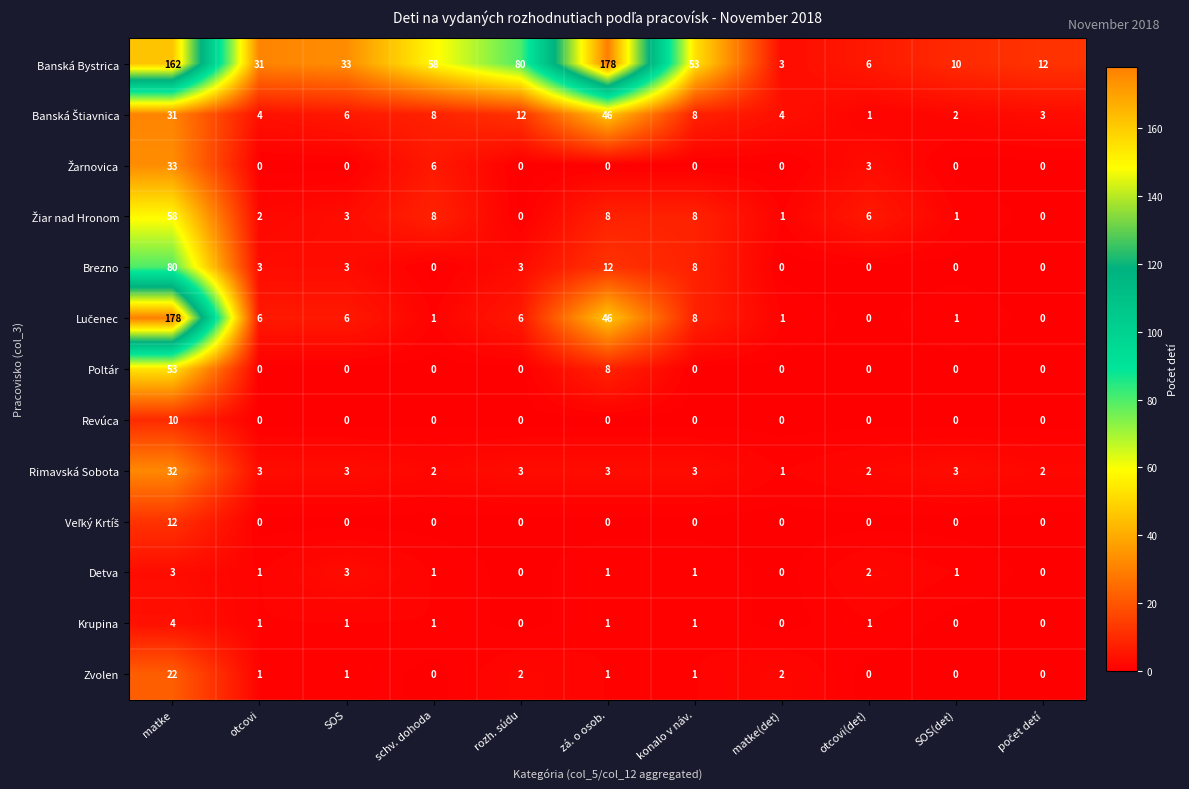

What is the total value across all series at matke(det)?

12